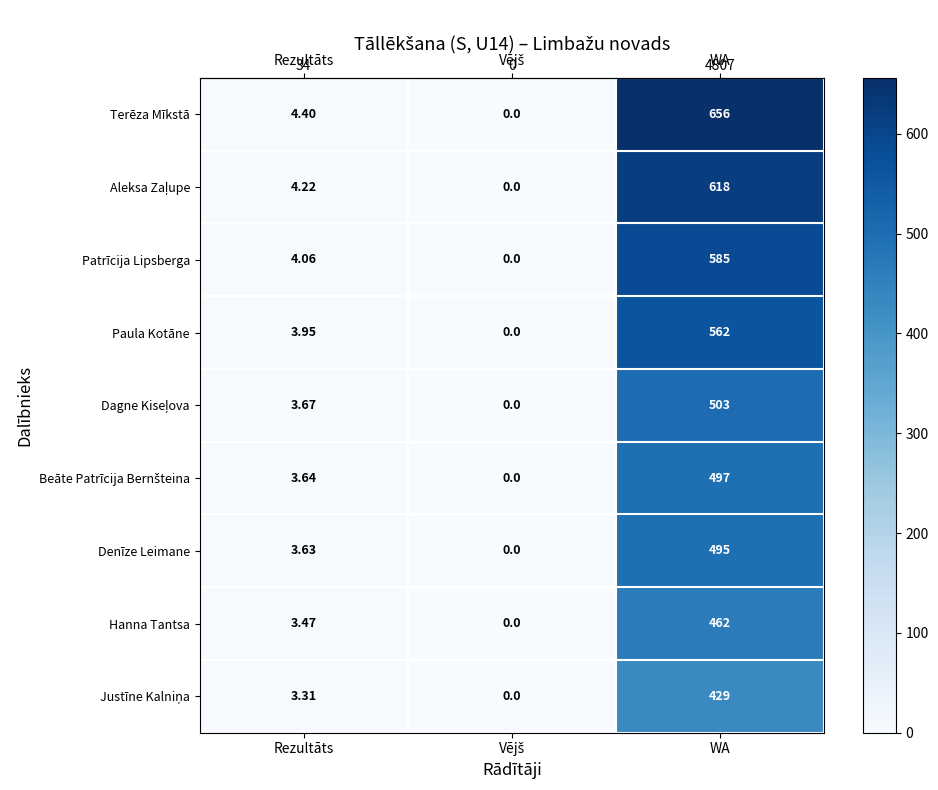

Which series has the largest range (max minus min)?

Terēza Mīkstā